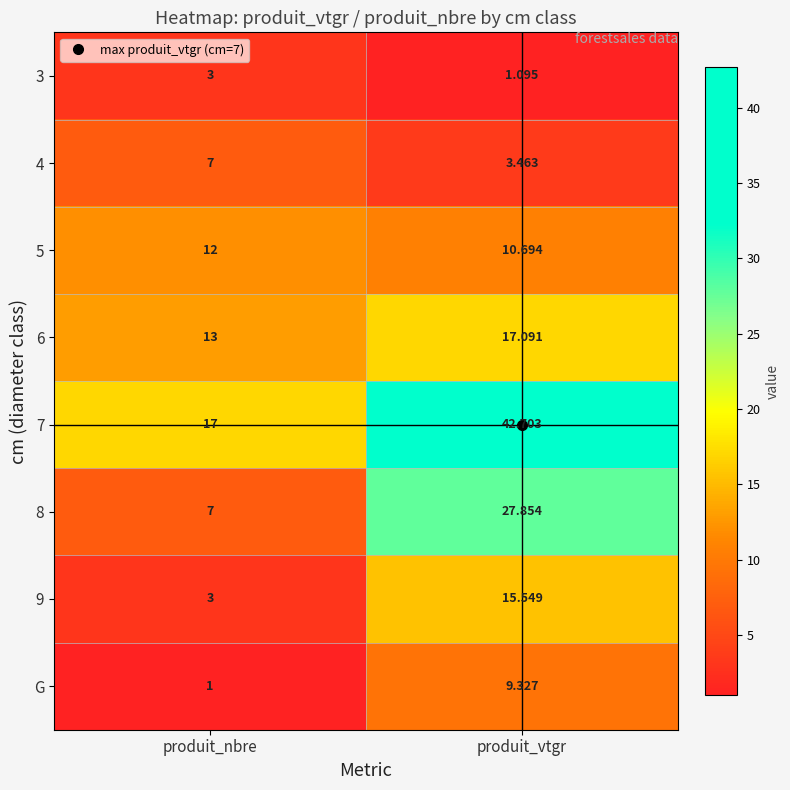

Rank the categories by 3 value from lowest to highest.

produit_vtgr, produit_nbre